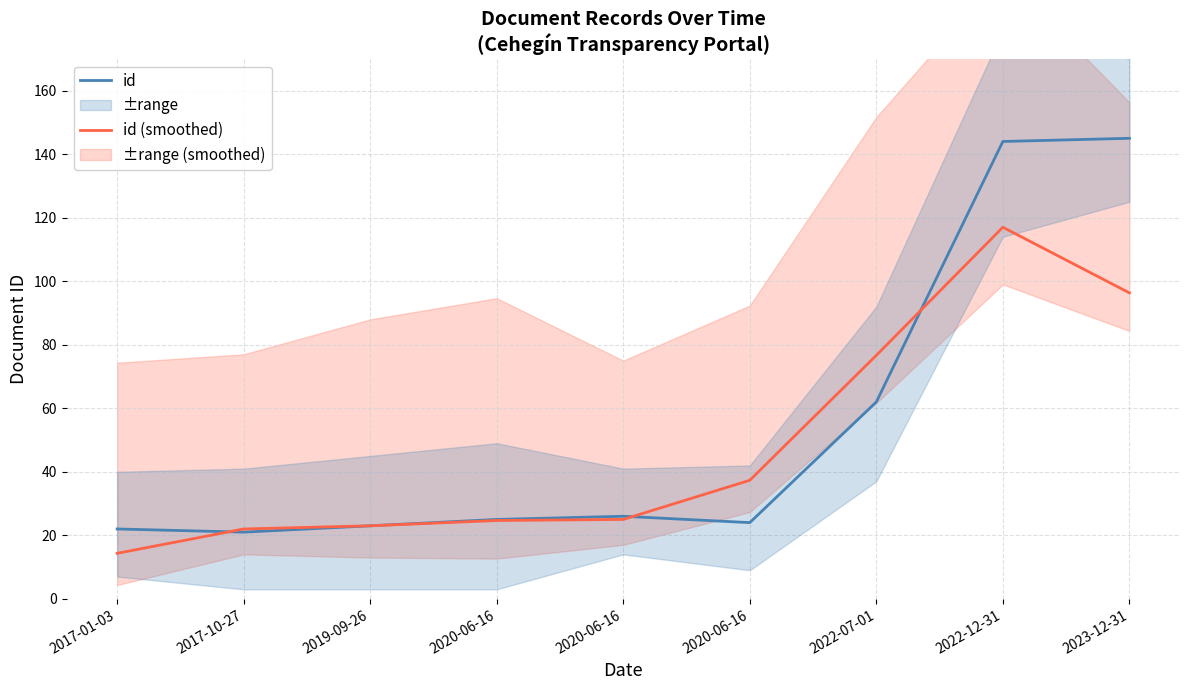

Read the id value at 2022-12-31.

144.0